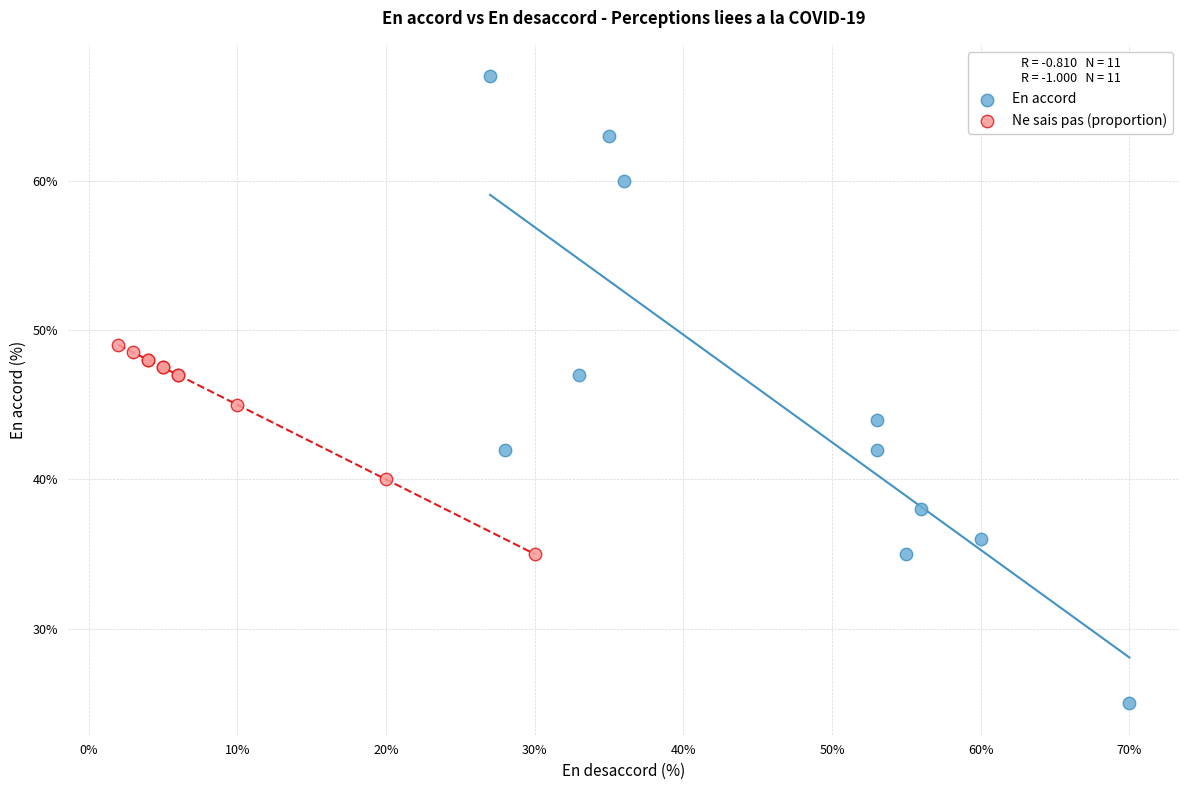

Which series reaches the minimum Y coordinate?

En accord